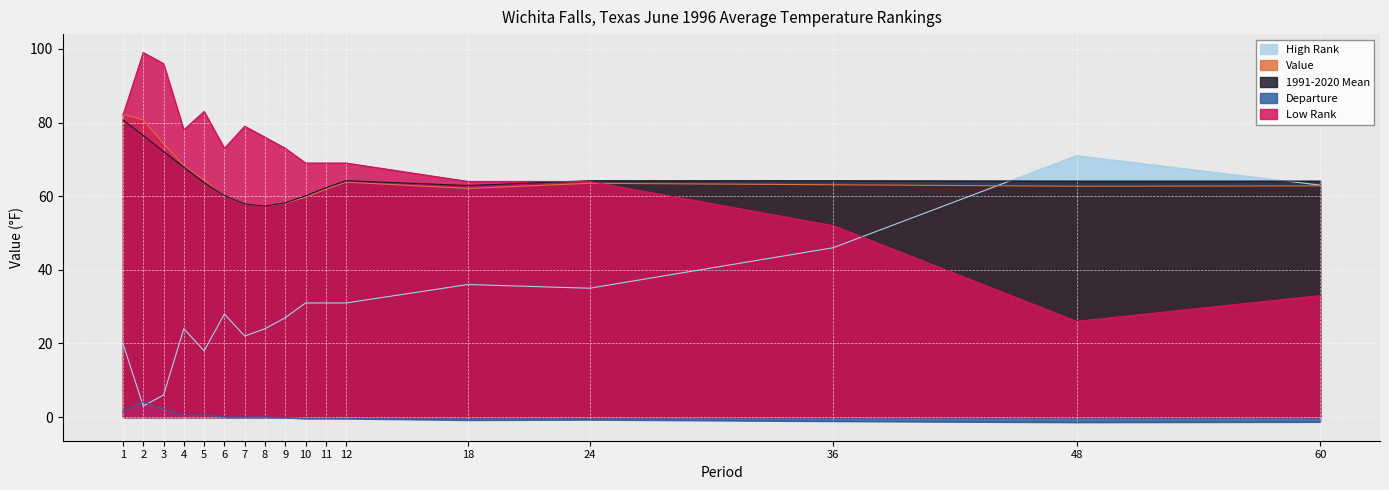

What is the difference between the second highest and minimum values in the Departure series?

3.6